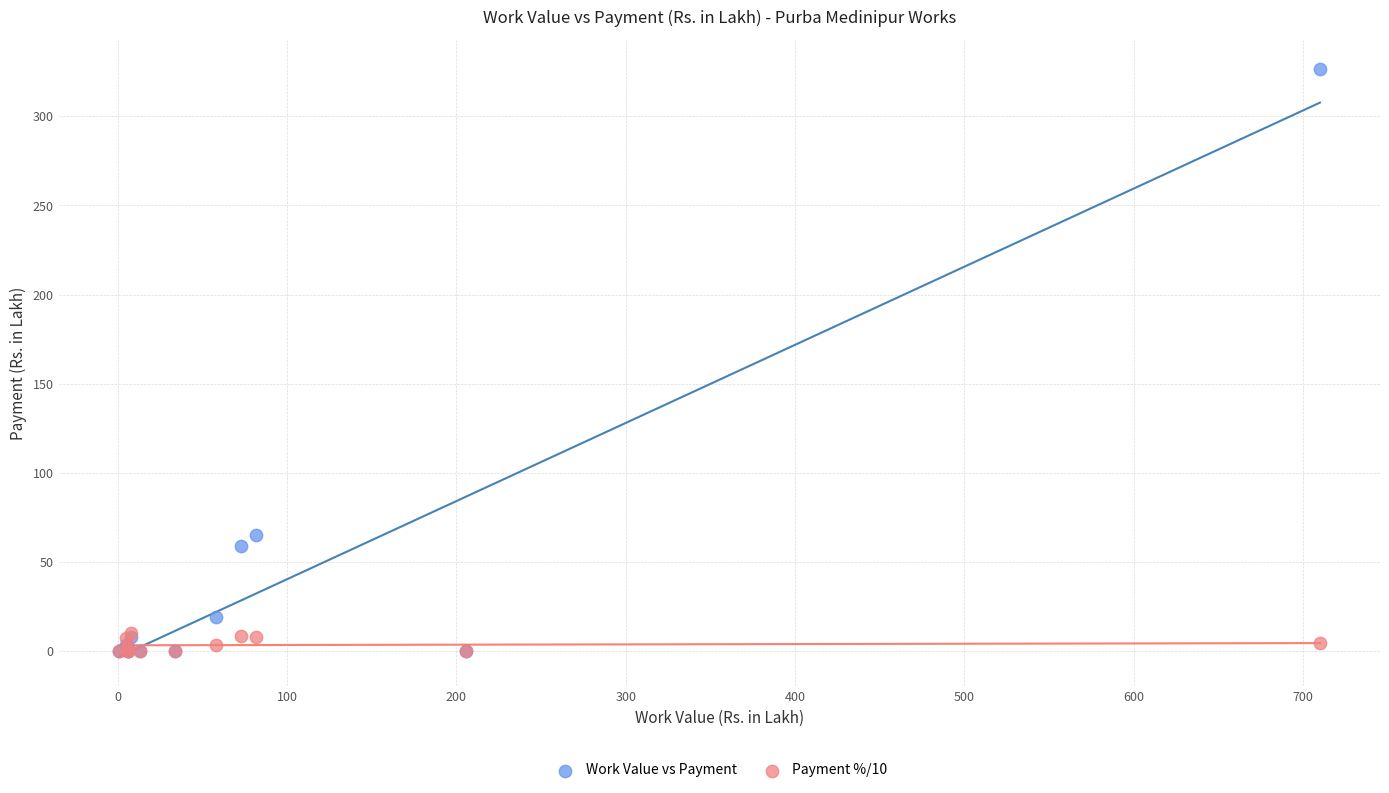

Which series reaches the maximum Y coordinate?

Work Value vs Payment